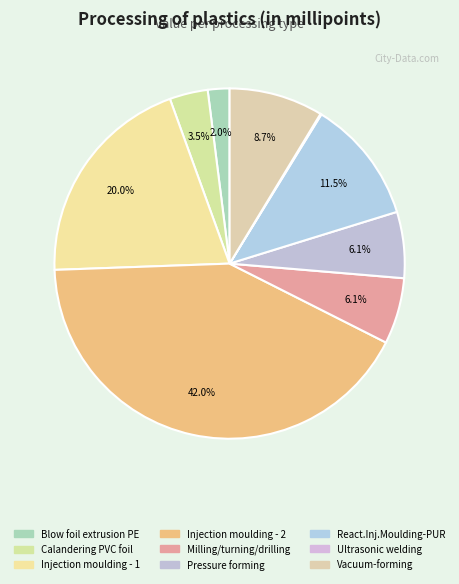

Which category has the biggest portion of the pie?

Injection moulding - 2